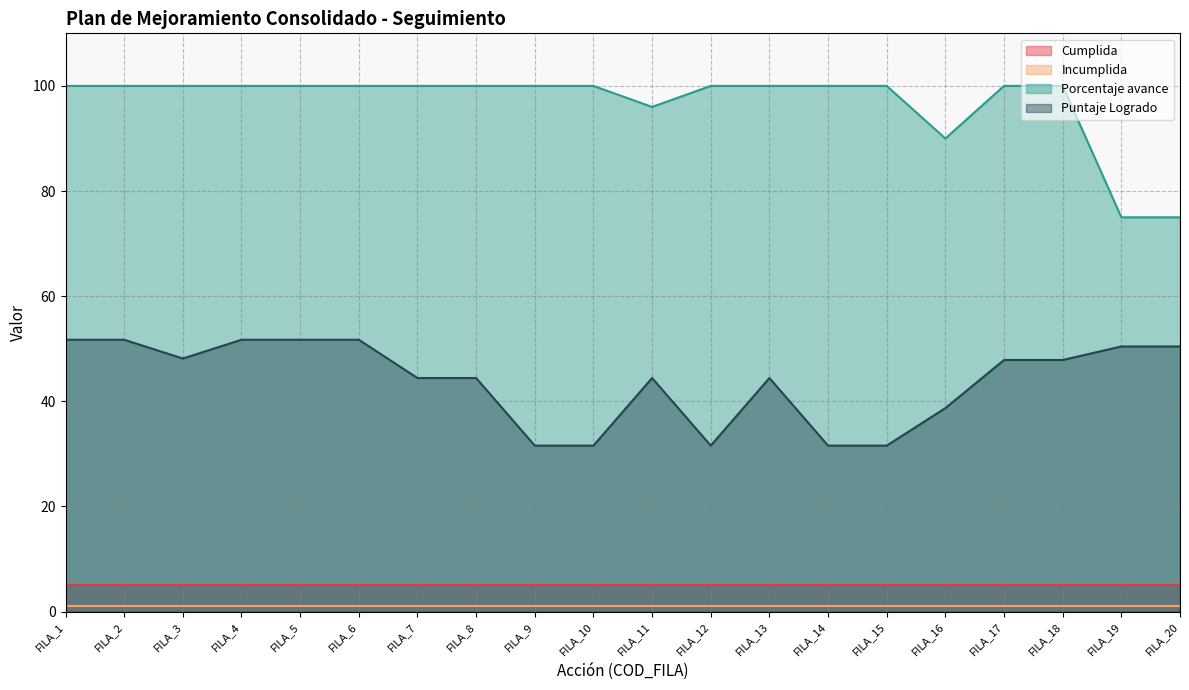

What is the difference between the highest and lowest values at FILA_8?

99.0